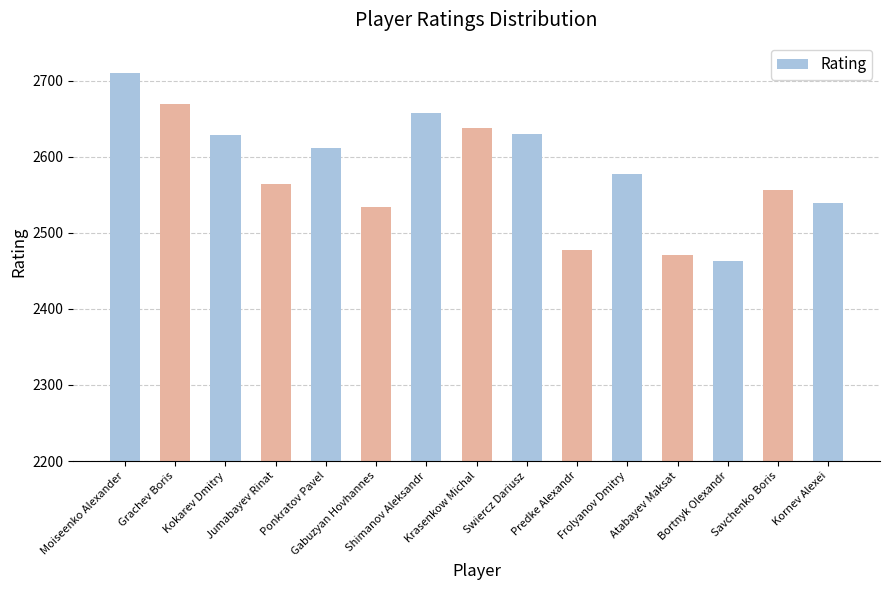

What position from the right is Kokarev Dmitry?

13